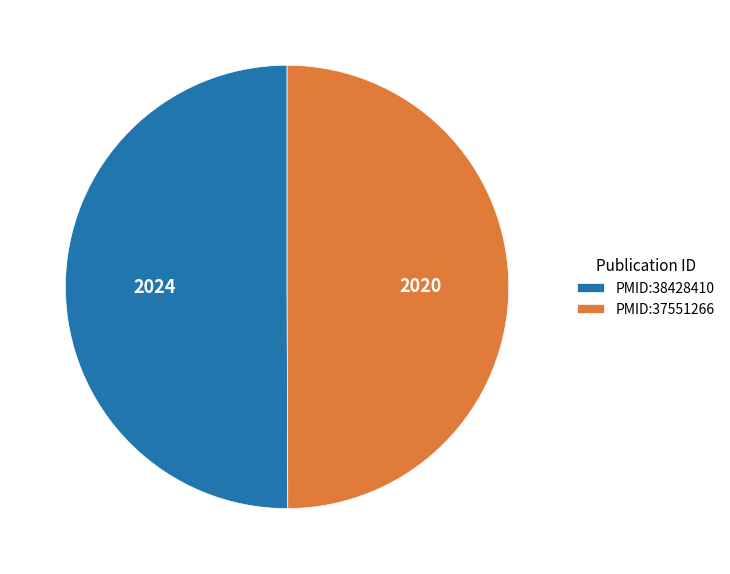

What is the ratio of the value at PMID:38428410 to the value at PMID:37551266?

1.0